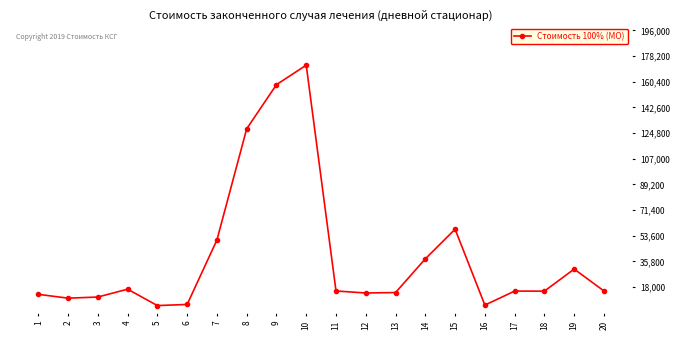

Which label corresponds to the largest value in the chart?

10